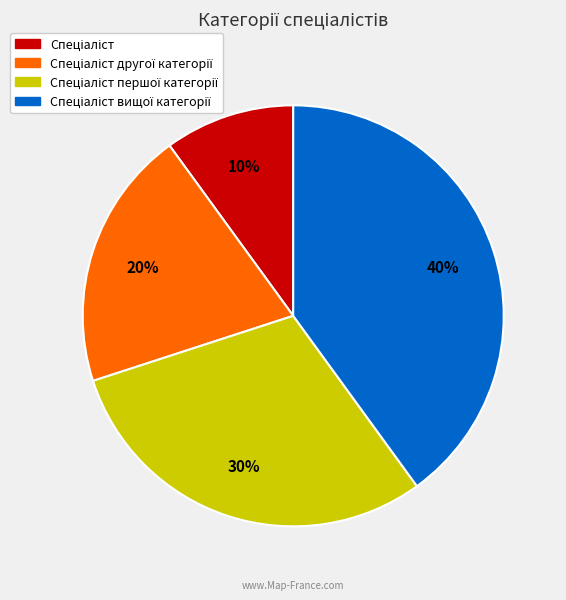

To the nearest percent, what is the average slice percentage?

25%